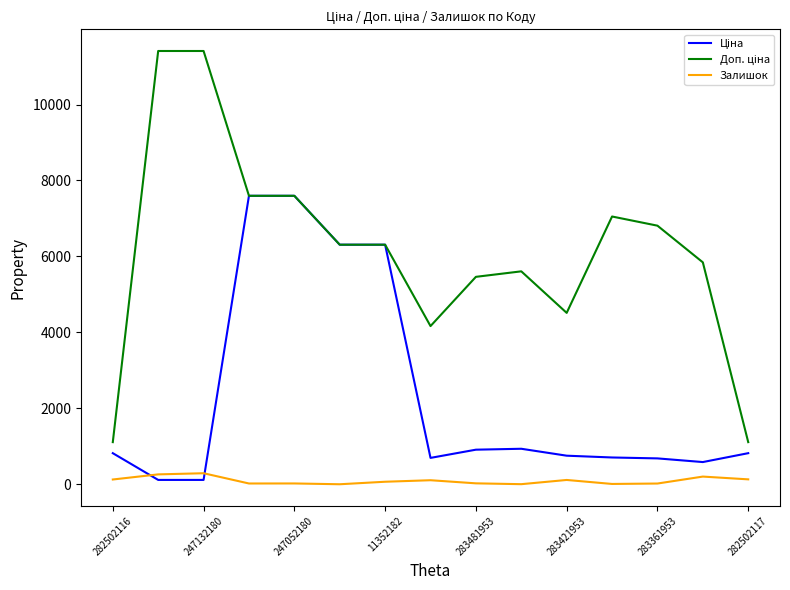

What is the maximum value shown in the chart?

11410.0